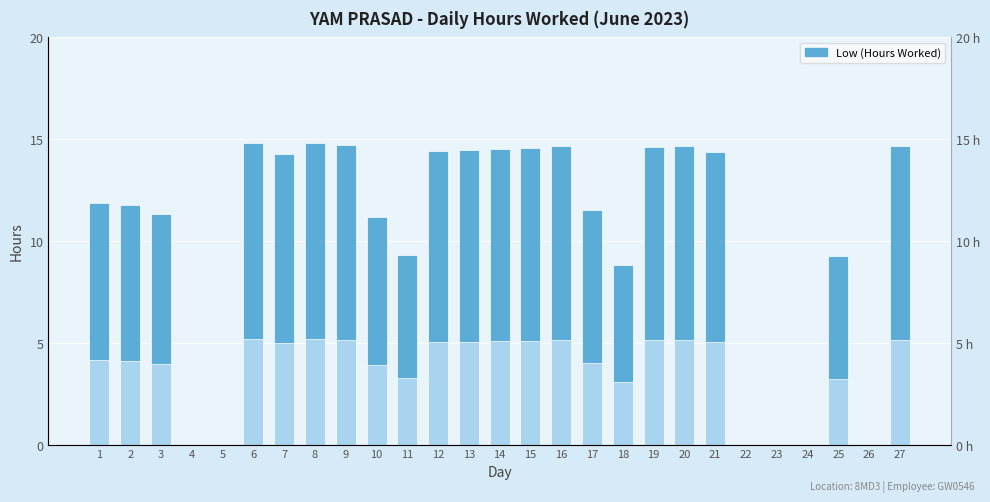

Read the value at 25.

9.2